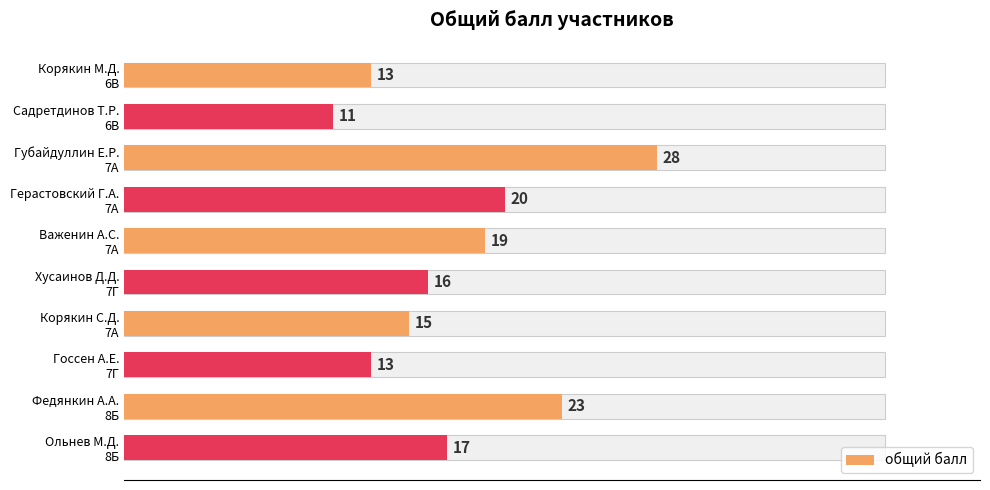

What is the approximate value at 25, to the nearest 5?

15